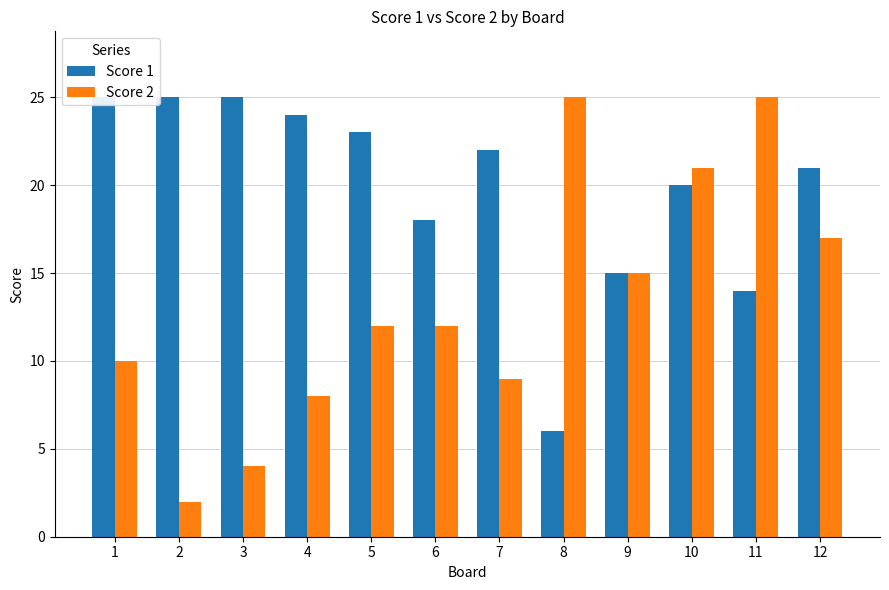

List the series in order of their overall mean, highest first.

Score 1, Score 2